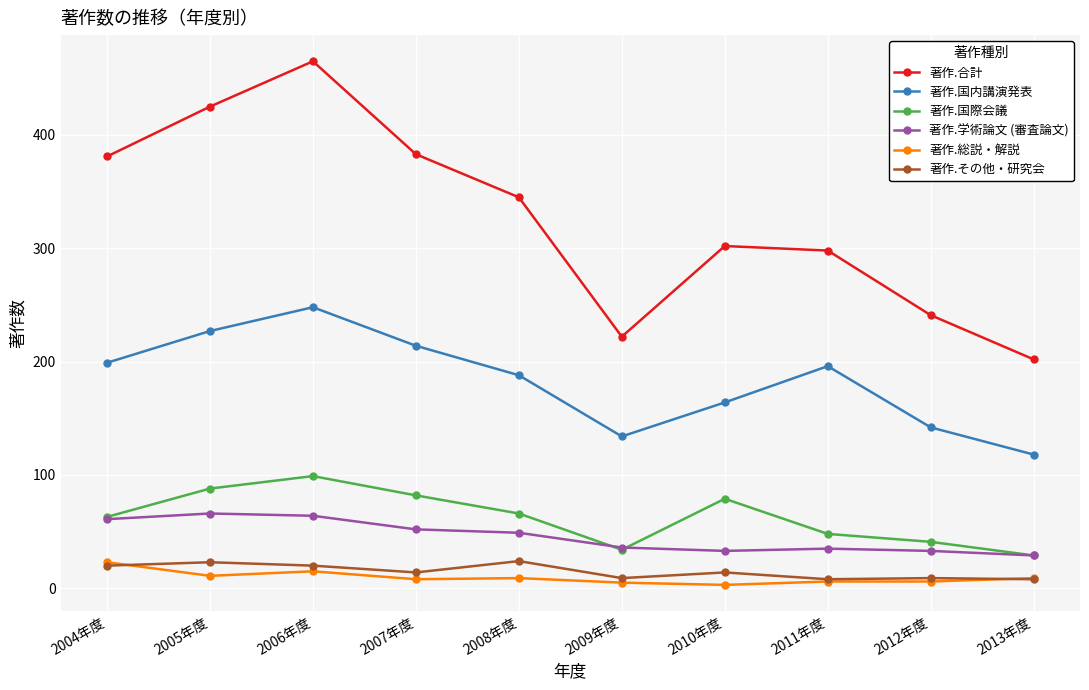

True or false: 著作.その他・研究会 and 著作.合計 intersect in this chart.

False